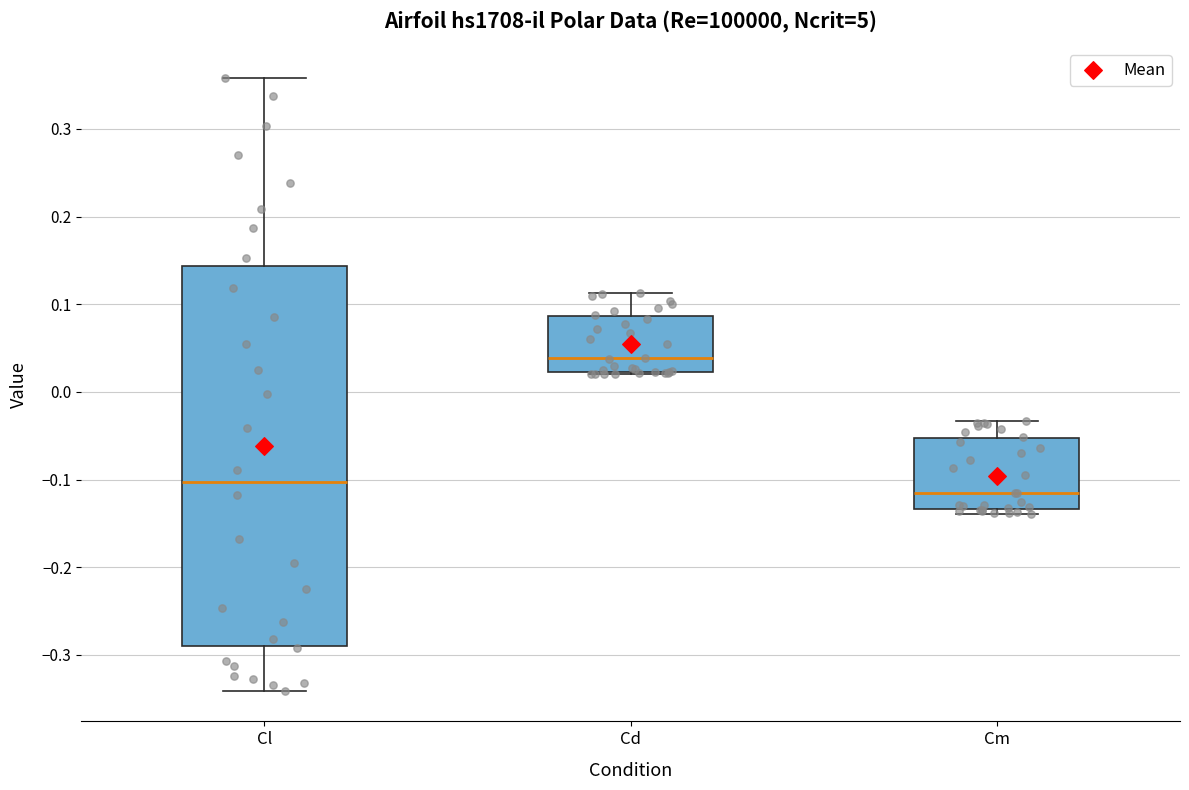

Which box is the tallest, from its lower edge to its upper edge?

Cl